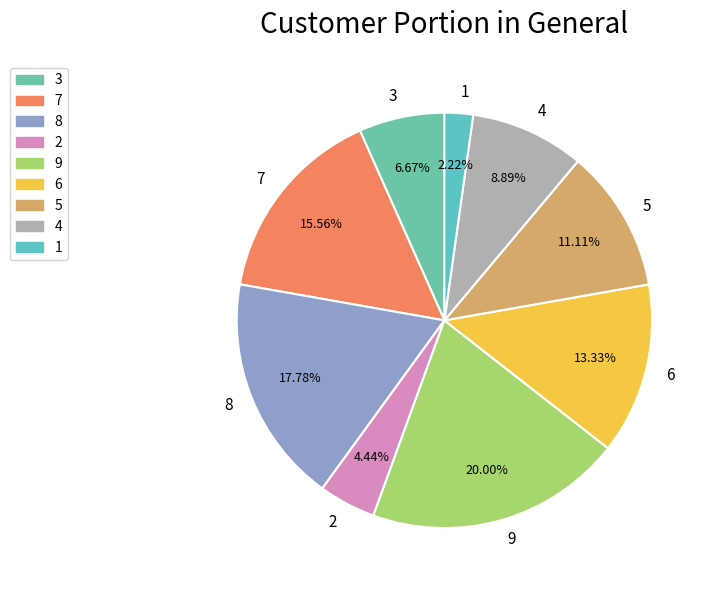

Does 7 represent more than half of the total?

No